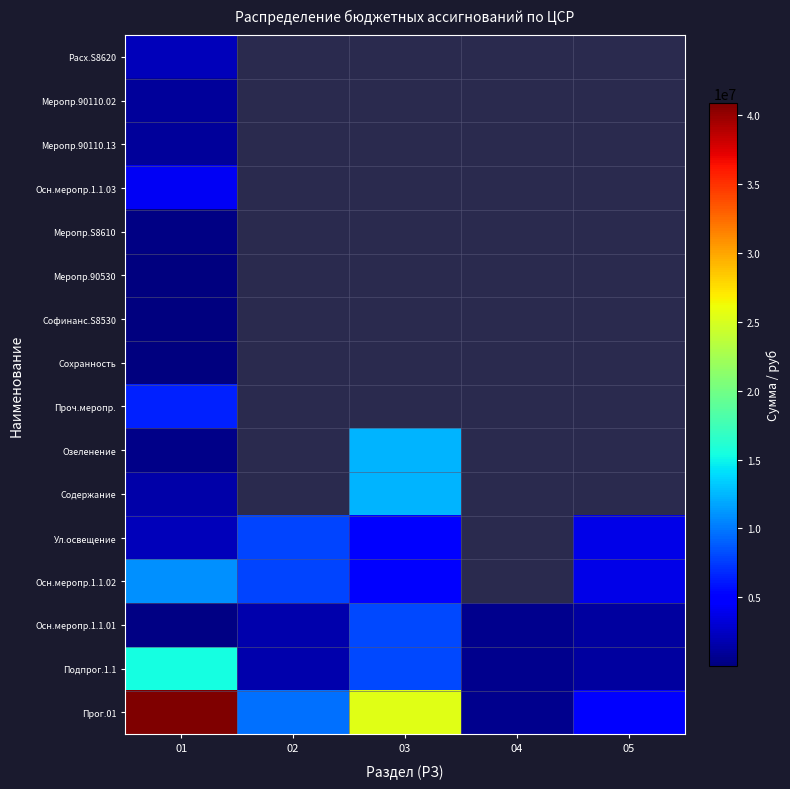

What is the minimum value shown in the chart?

5000.0